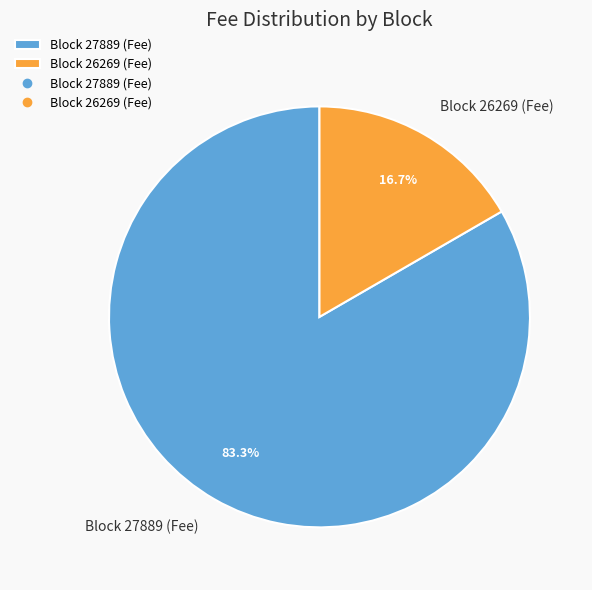

What is the majority slice?

Block 27889 (Fee)